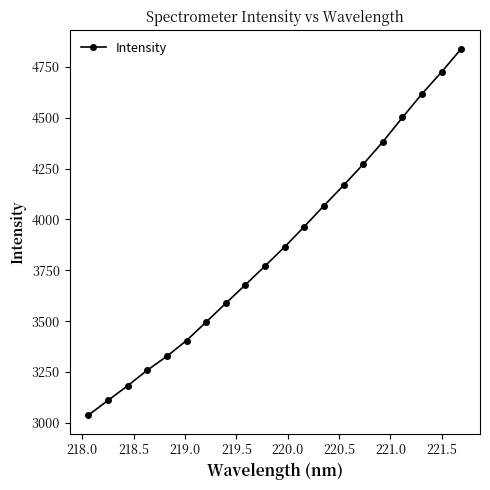

What is the value of the 13th point from the left?

4067.9